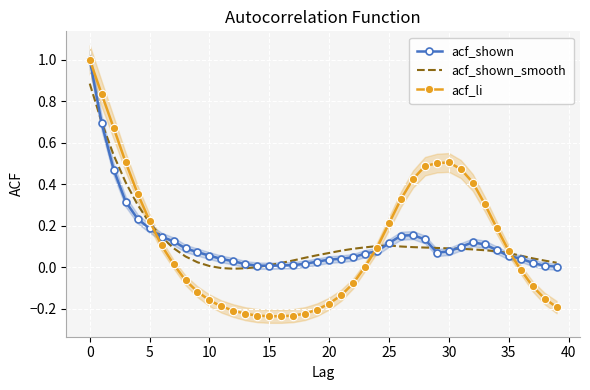

At 22, list the series in order from largest to smallest.

acf_shown_smooth, acf_shown, acf_li